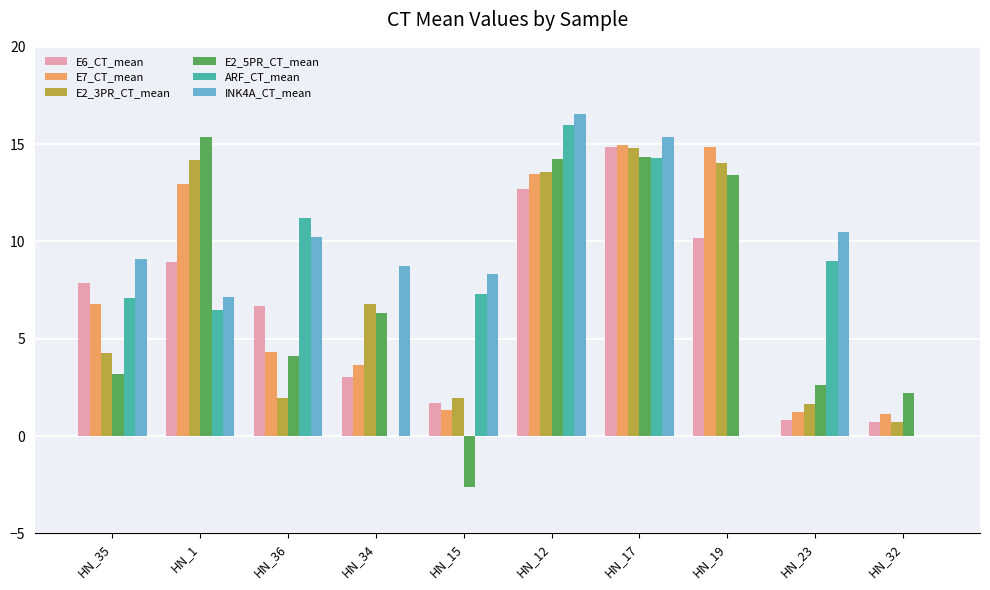

At which category does the chart reach its peak across all series?

HN_12